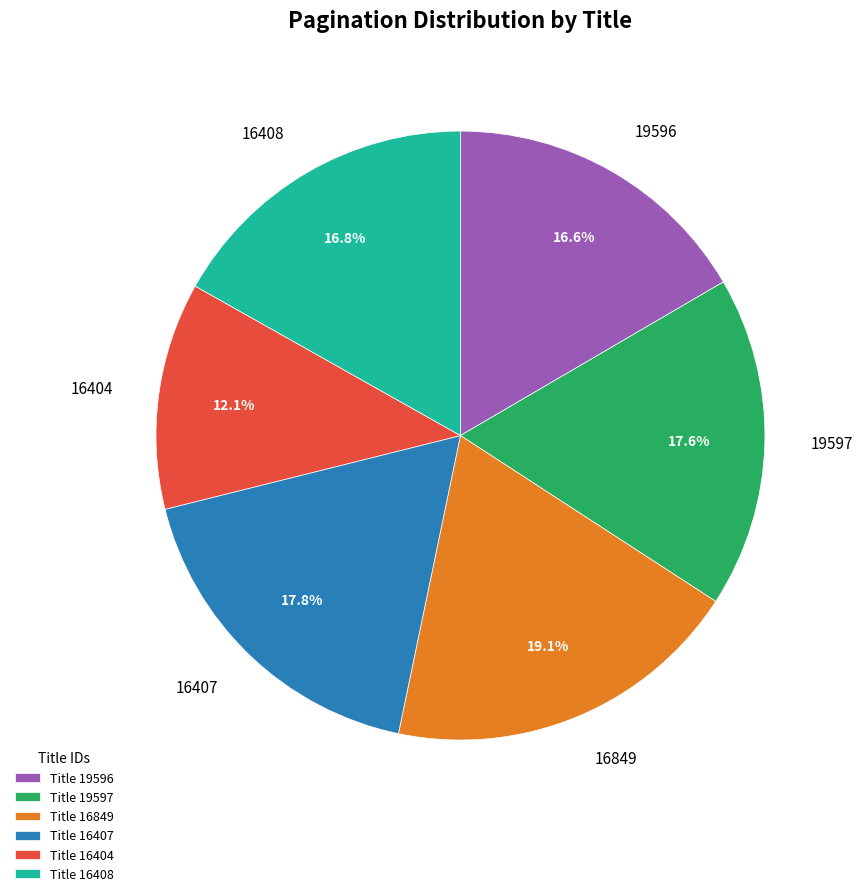

To the nearest percent, what is the difference between the 16408 and 19597 slice percentages?

1%